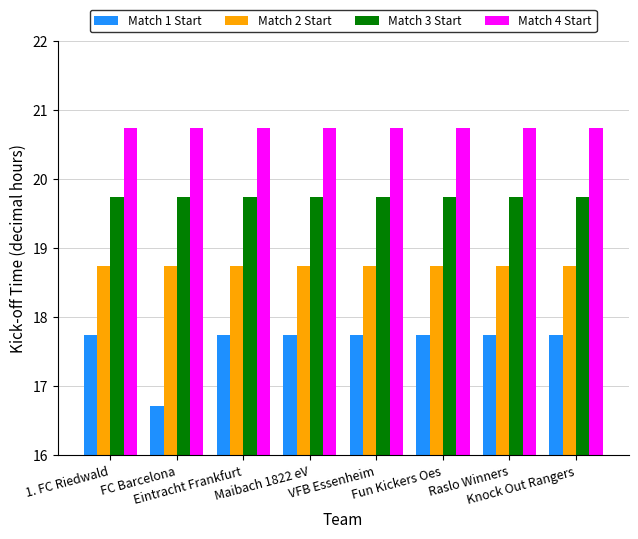

How many distinct data groups are displayed?

4